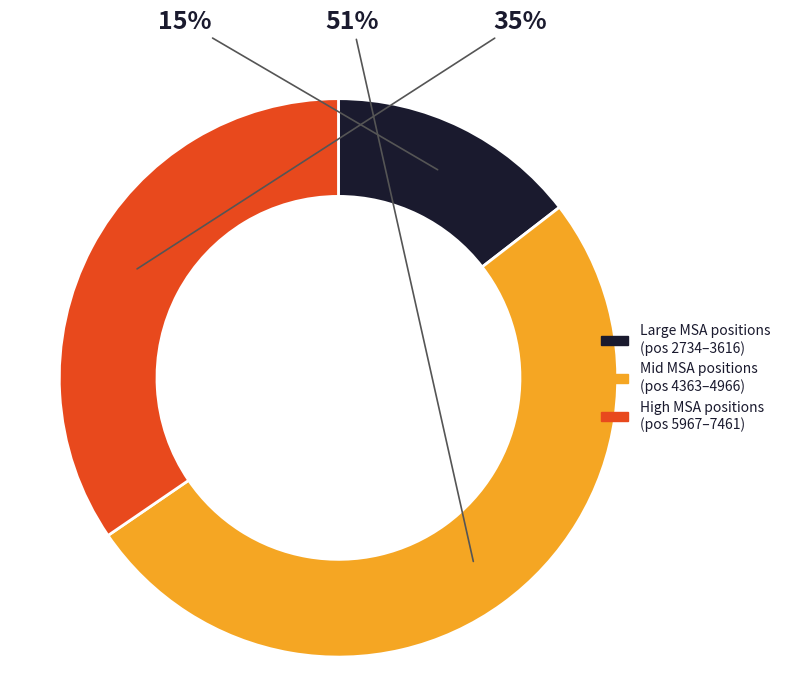

Does any single category account for the majority?

Yes